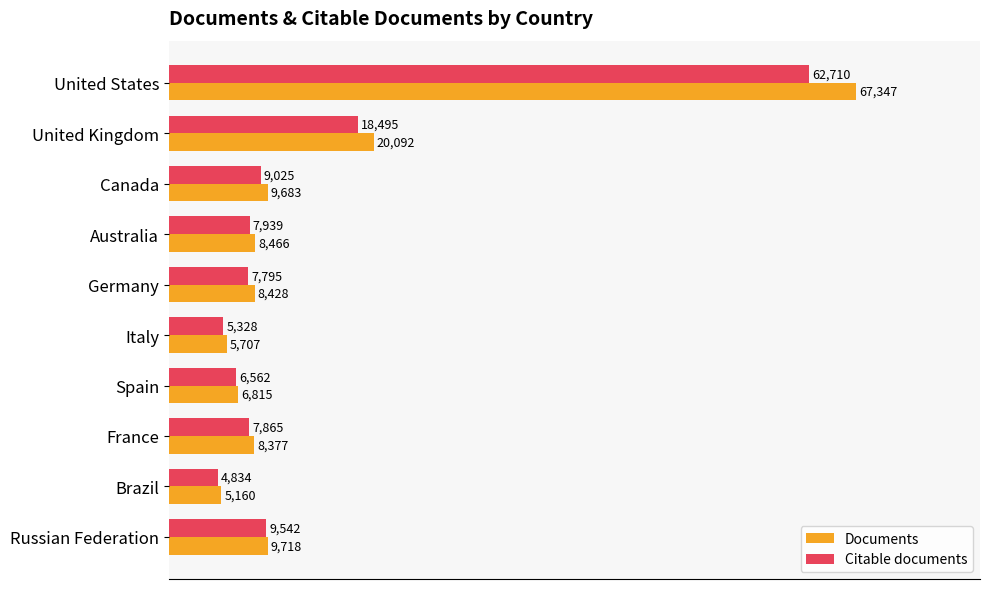

What is the difference between the maximum and minimum values in the Citable documents series?

57876